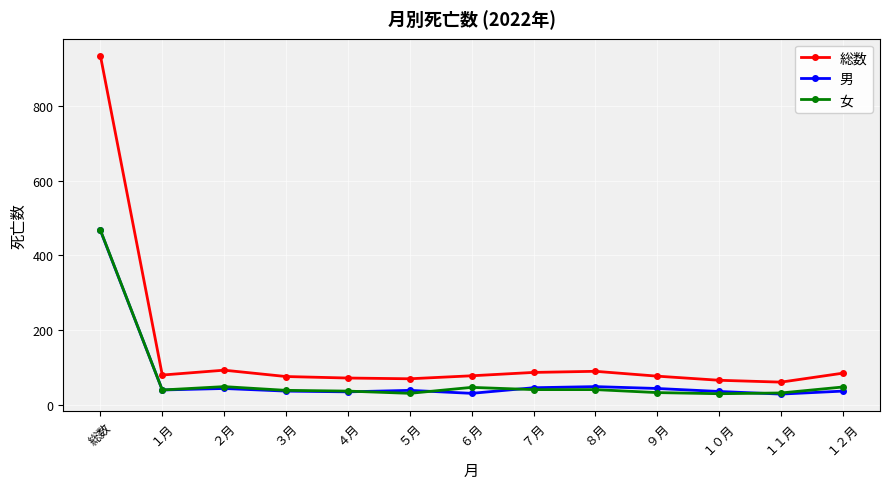

At which label does 総数 reach its peak?

総数